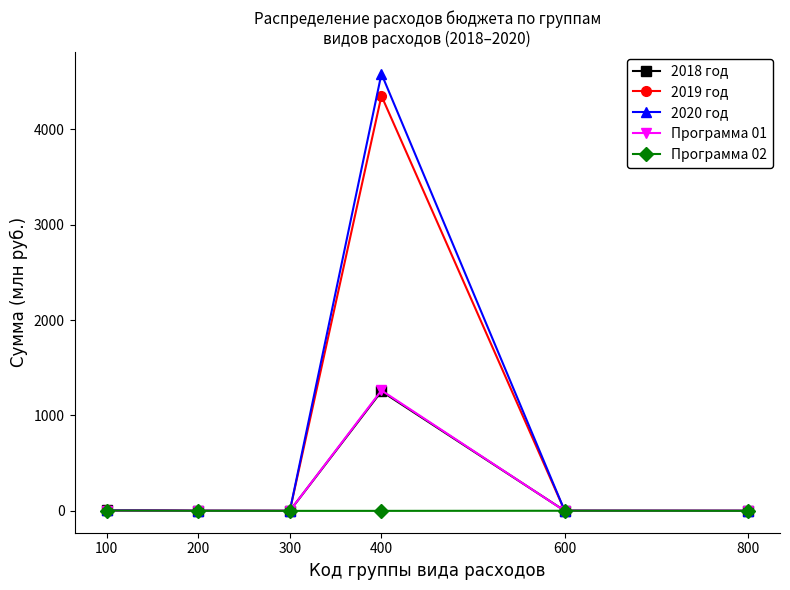

What is the difference between the maximum and minimum values in the 2020 год series?

4582.8